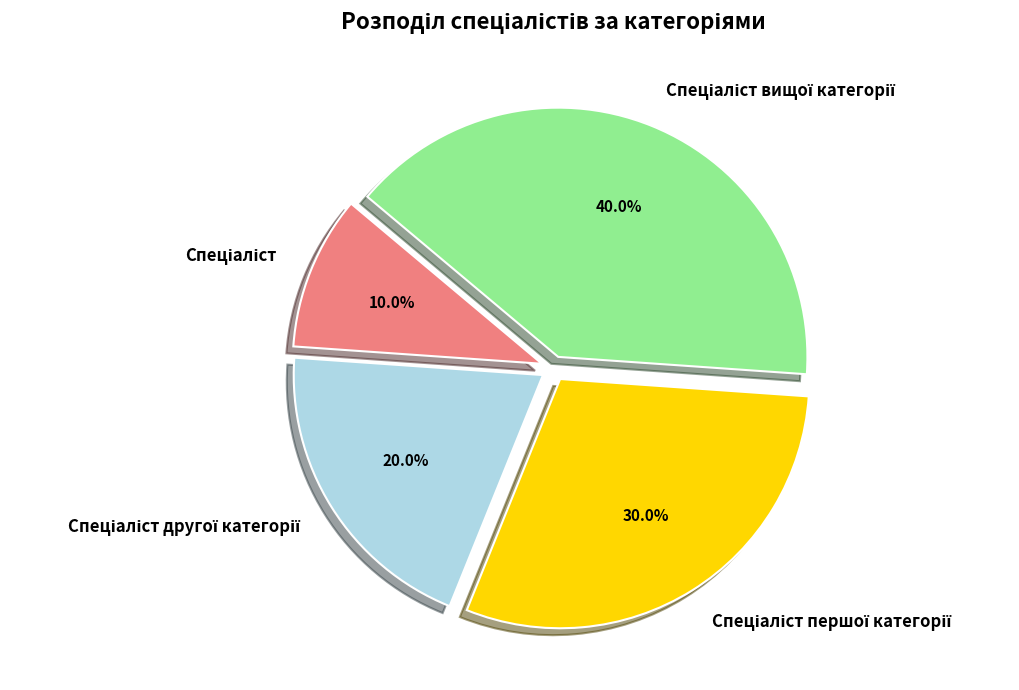

Is there any slice that represents more than half of the pie?

No